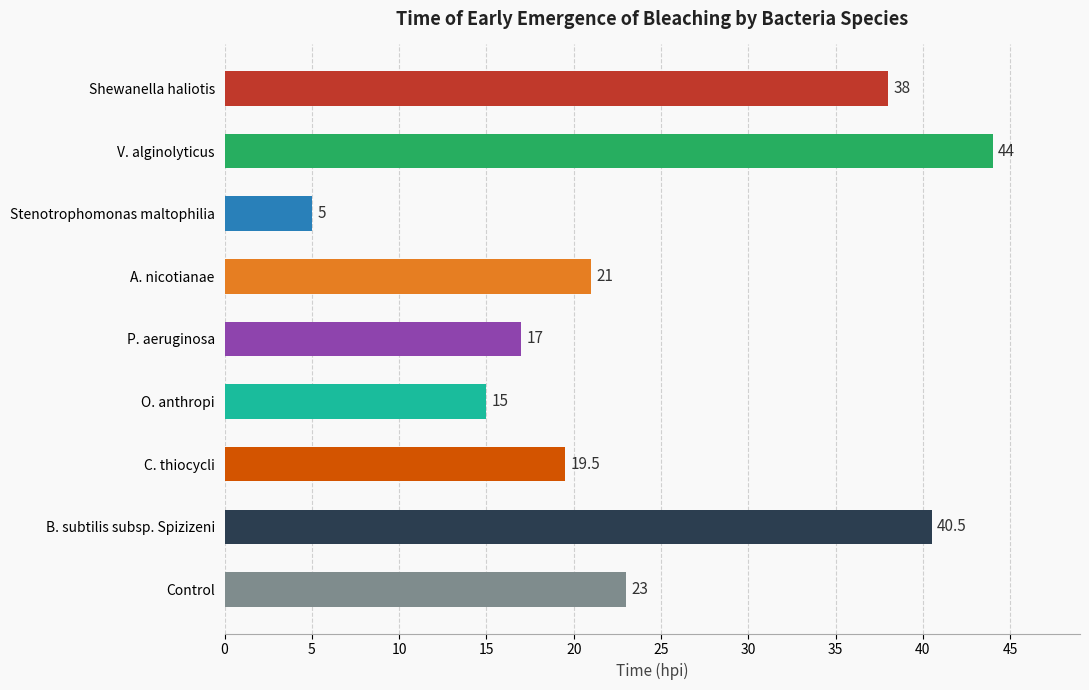

What is the approximate value at Shewanella haliotis?

38.0